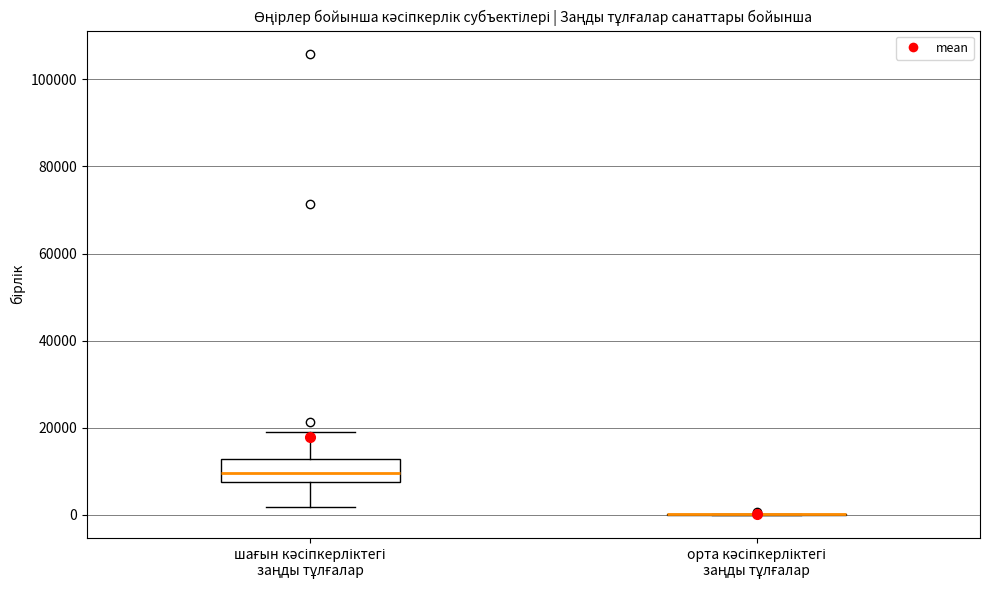

Reading left to right, read every box against the y-axis: the position of its median line, the range the box covers, and the ends of its whiskers. The values are not printed on the chart, so give them approximately, as read against the axis.

шағын кәсіпкерліктегі заңды тұлғалар: median 10000, box 8000 to 12000, whiskers 2000 to 20000
орта кәсіпкерліктегі заңды тұлғалар: box collapsed to a line at 0, whiskers 0 to 0